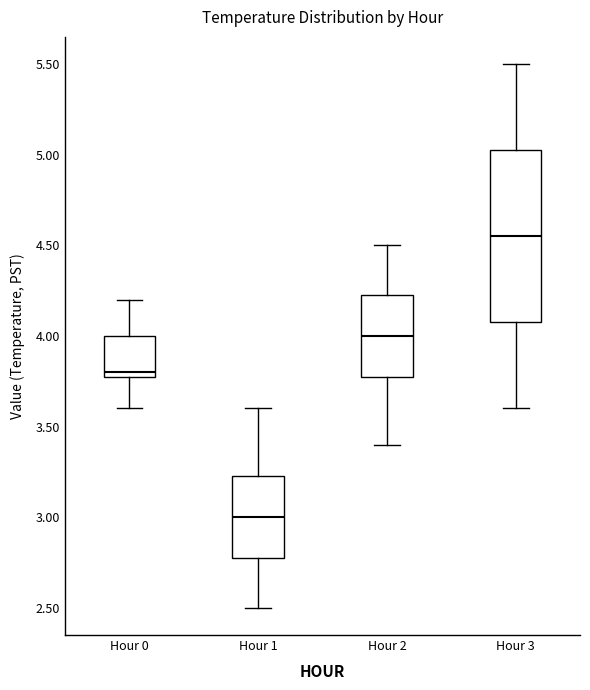

Reading left to right, transcribe this box plot: for each box, give where its median line is, the range the box spans, and where its two whiskers end, as read against the y-axis. The values are not printed on the chart, so give them approximately, as read against the axis.

Hour 0: median 3.80 (just above the box's lower edge), box 3.80 to 4.00, whiskers 3.60 to 4.20
Hour 1: median 3.00, box 2.80 to 3.25, whiskers 2.50 to 3.60
Hour 2: median 4.00, box 3.80 to 4.25, whiskers 3.40 to 4.50
Hour 3: median 4.55, box 4.10 to 5.05, whiskers 3.60 to 5.50